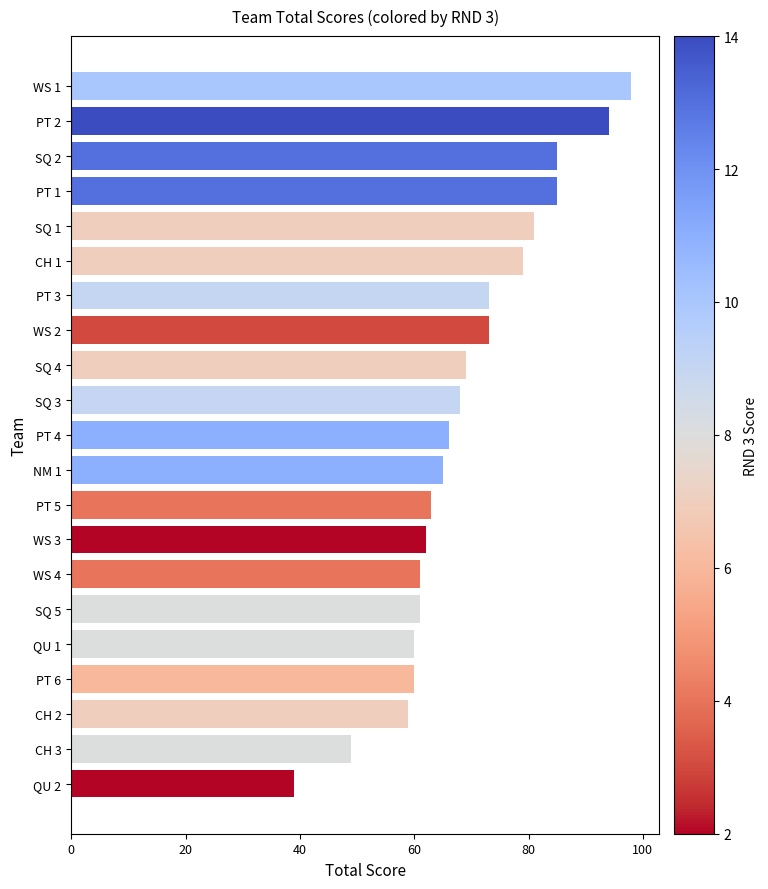

Read the value at CH 1, to the nearest 5.

80